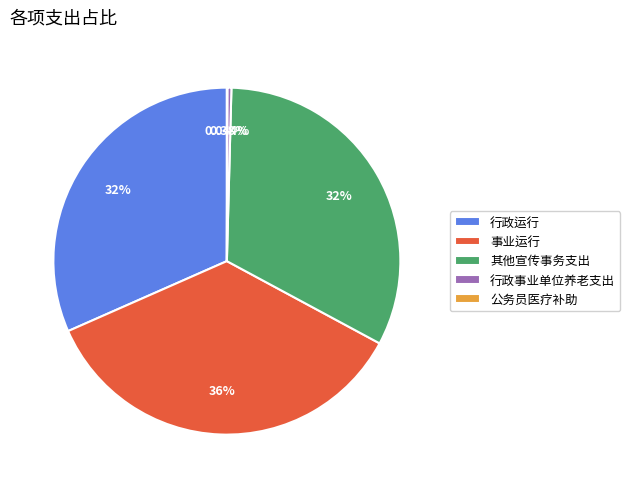

Is 其他宣传事务支出 the majority of the pie?

No